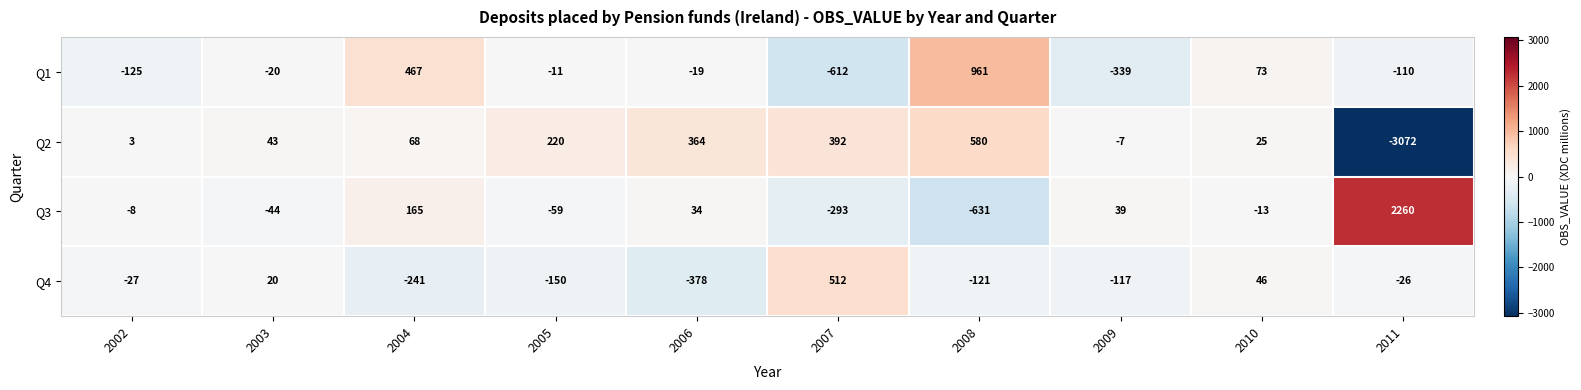

Is it true that Q2 equals -7 at 2009?

True